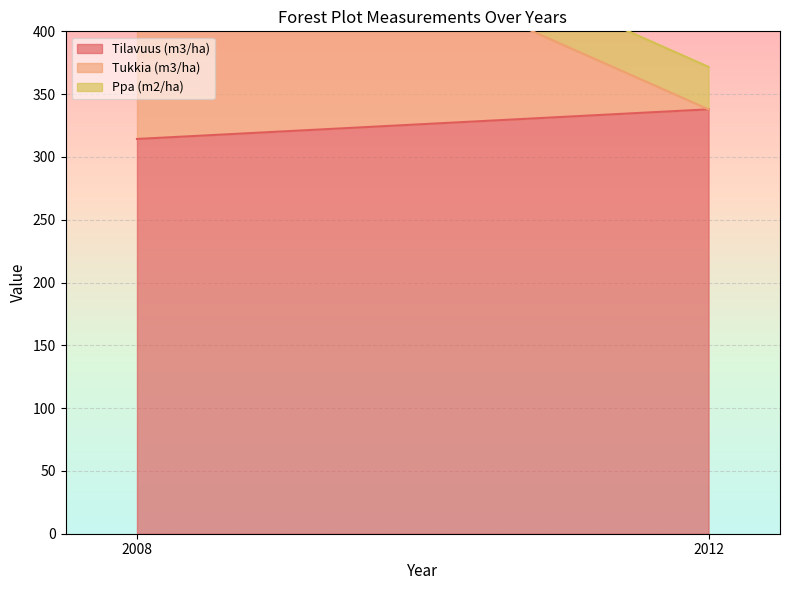

Rank the series by their average value, from lowest to highest.

Ppa (m2/ha), Tukkia (m3/ha), Tilavuus (m3/ha)